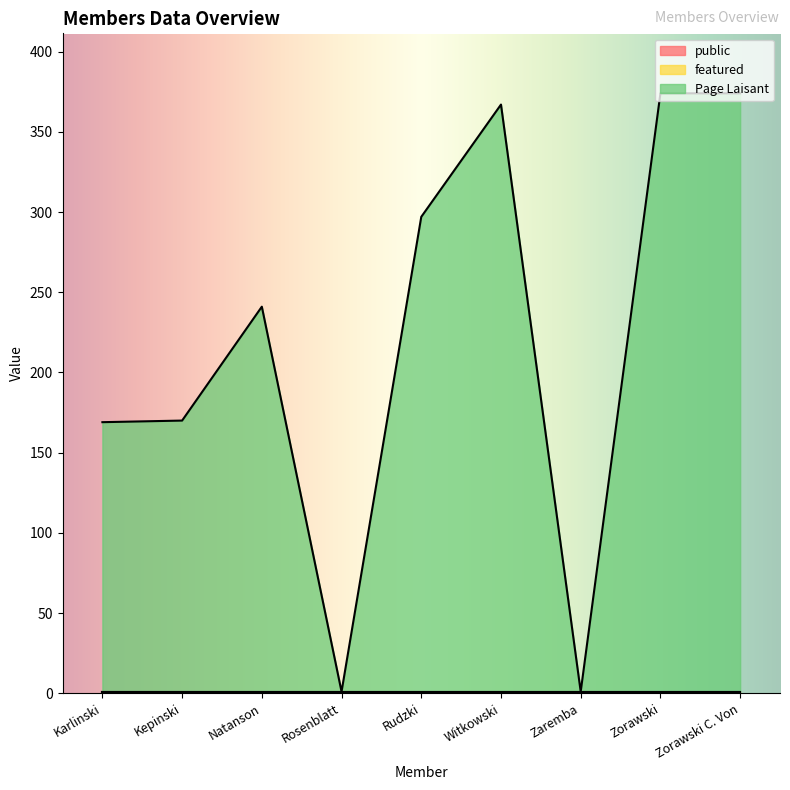

What is the maximum value for Page Laisant?

373